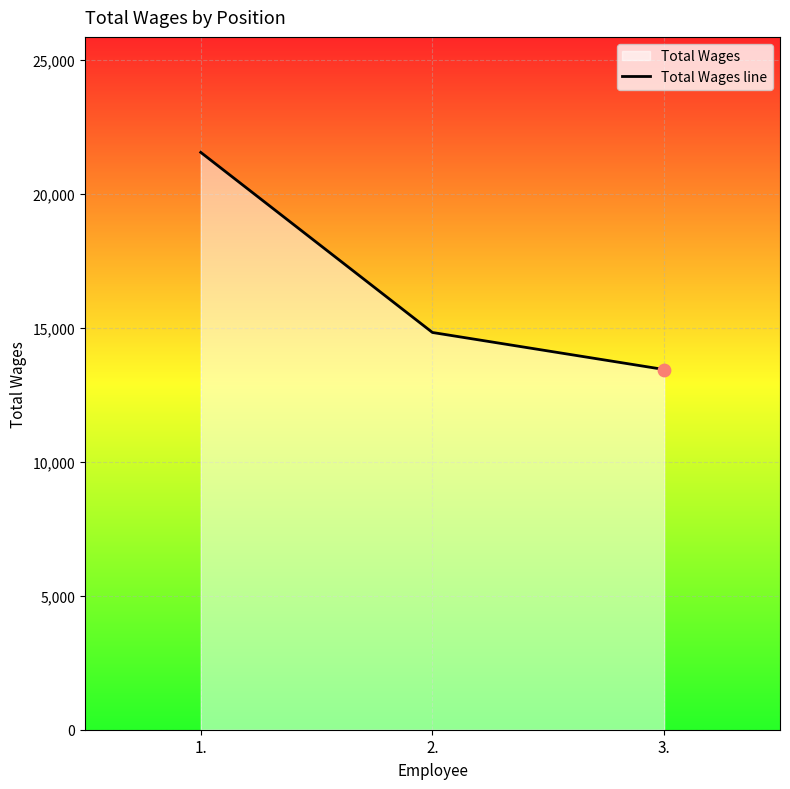

Between 3. and 2., which is larger?

2.